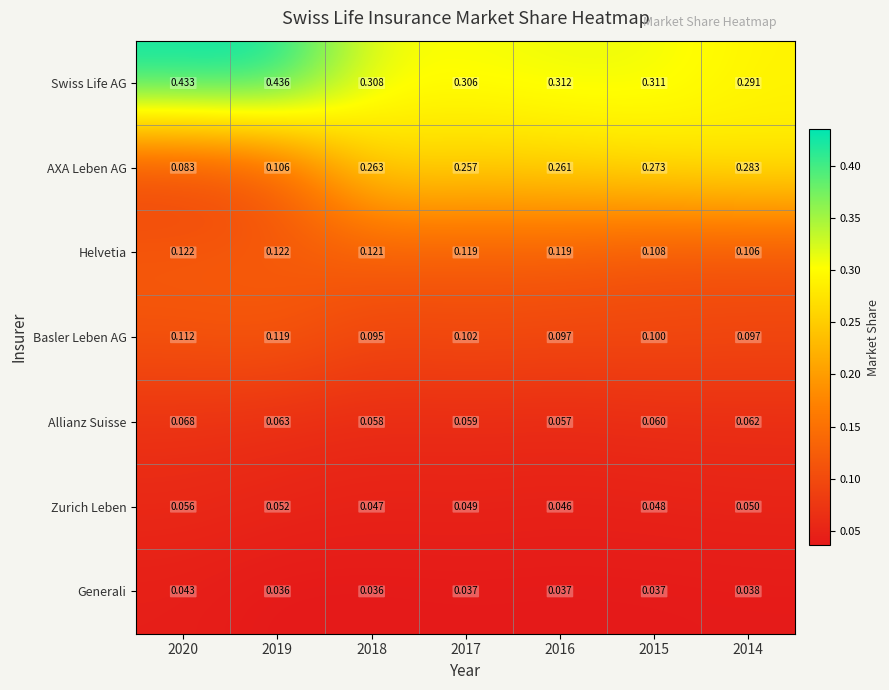

At 2016, list the series in order from smallest to largest.

Generali, Zurich Leben, Allianz Suisse, Basler Leben AG, Helvetia, AXA Leben AG, Swiss Life AG